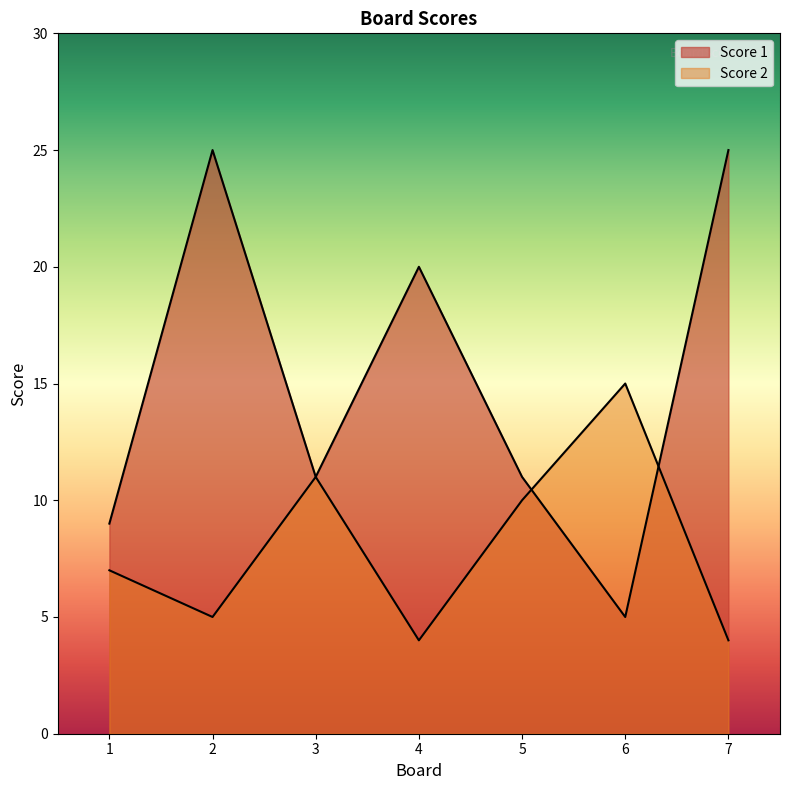

Rank the series at 2 from highest to lowest value.

Score 1, Score 2